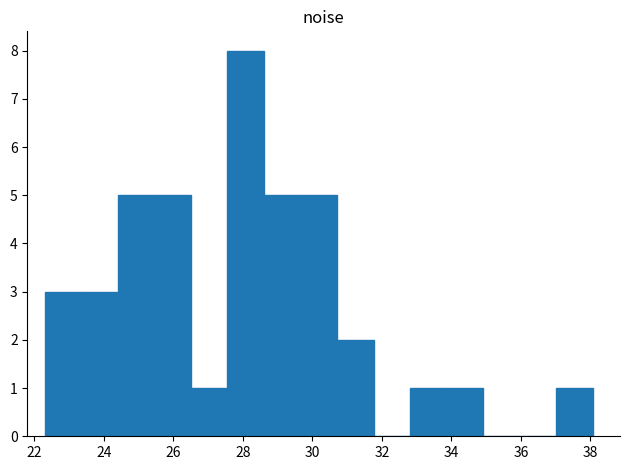

Reading left to right, transcribe this chart: for each bar, give the range it covers on the x-axis and its height. Neither the bar edges nor the heights are printed on the chart, so give them approximately, as read against the axes.

22.4 to 23.4: 3
23.4 to 24.4: 3
24.4 to 25.4: 5
25.4 to 26.6: 5
26.6 to 27.6: 1
27.6 to 28.6: 8
28.6 to 29.6: 5
29.6 to 30.8: 5
30.8 to 31.8: 2
31.8 to 32.8: 0
32.8 to 33.8: 1
33.8 to 35.0: 1
35.0 to 36.0: 0
36.0 to 37.0: 0
37.0 to 38.0: 1